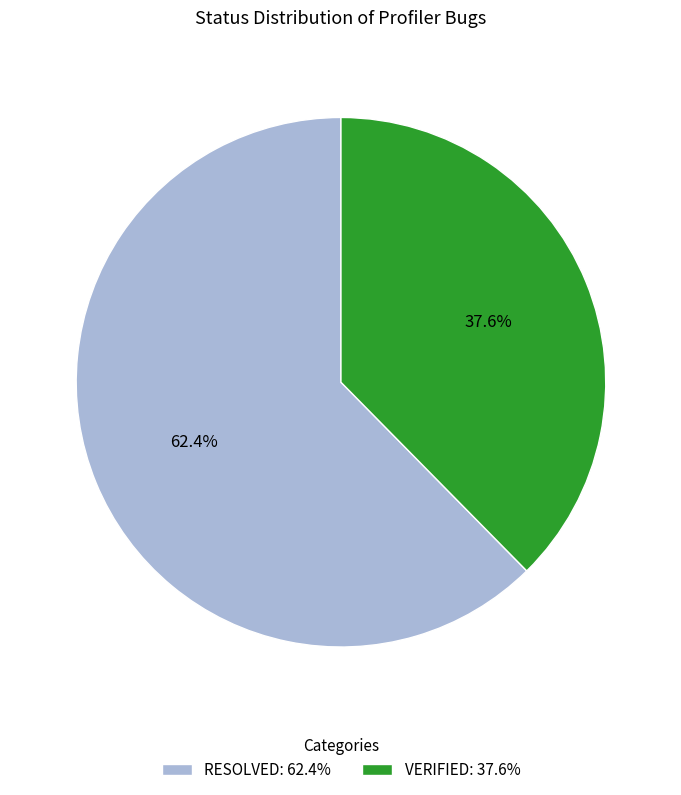

How many slices are in this pie chart?

2